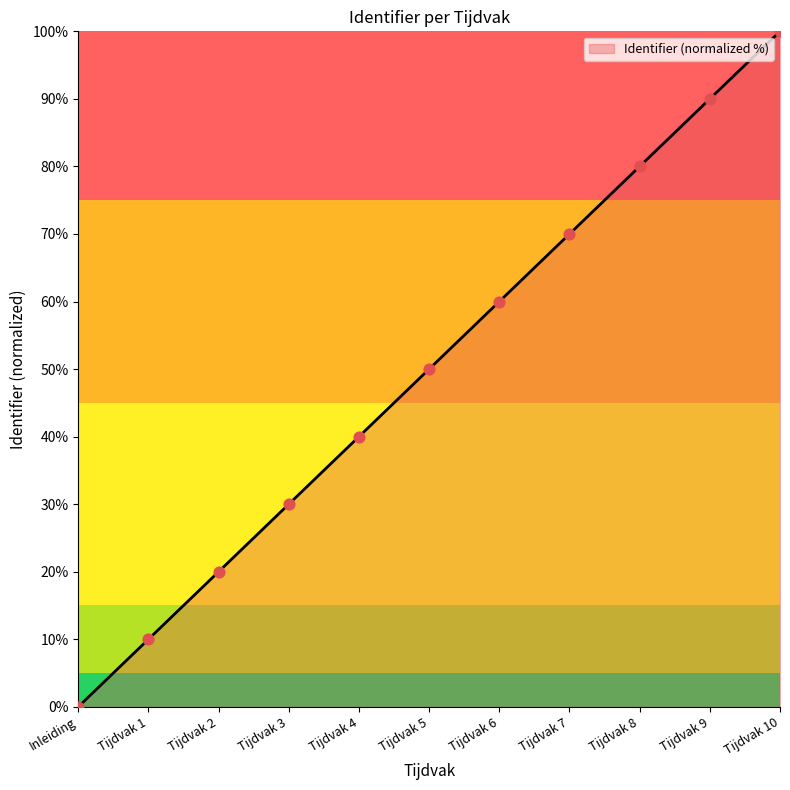

What is the ratio of the value at Tijdvak 2 to the value at Tijdvak 9?

0.2